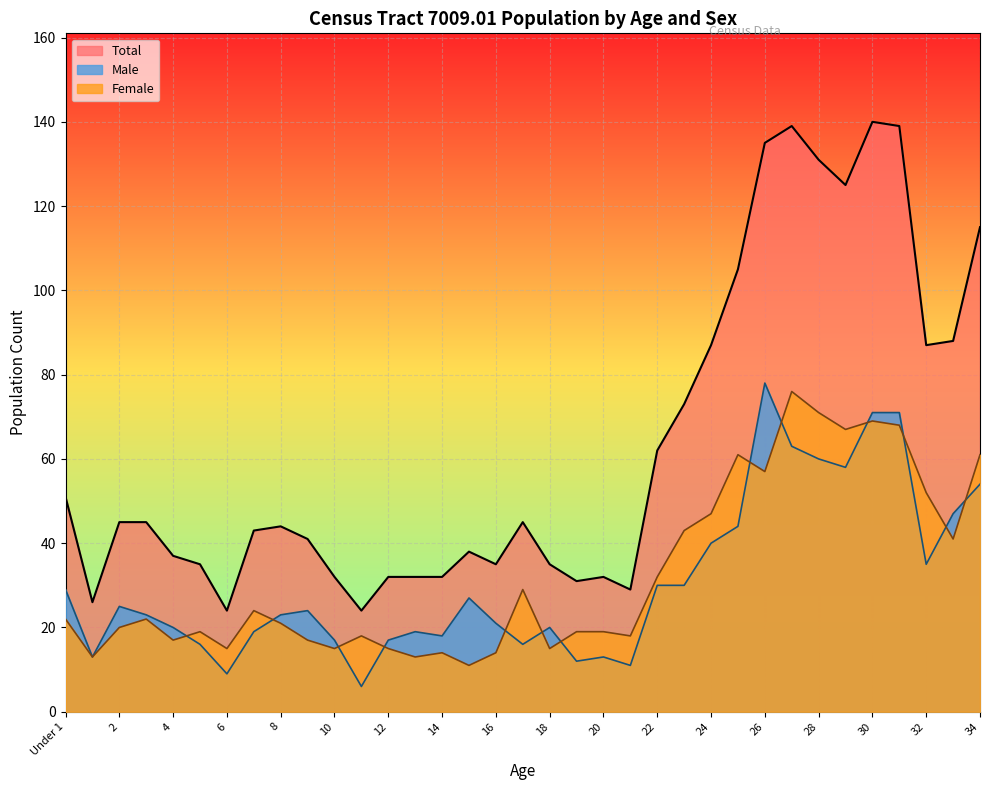

How many lines are shown in the chart?

3